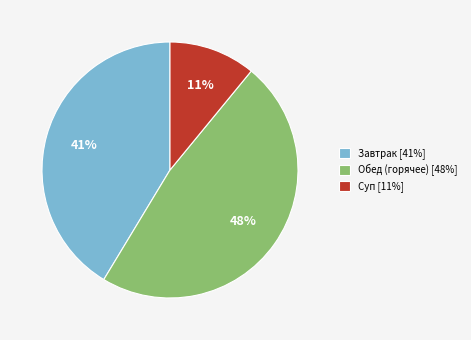

What percentage is the Завтрак [41%] slice, to the nearest percent?

41%